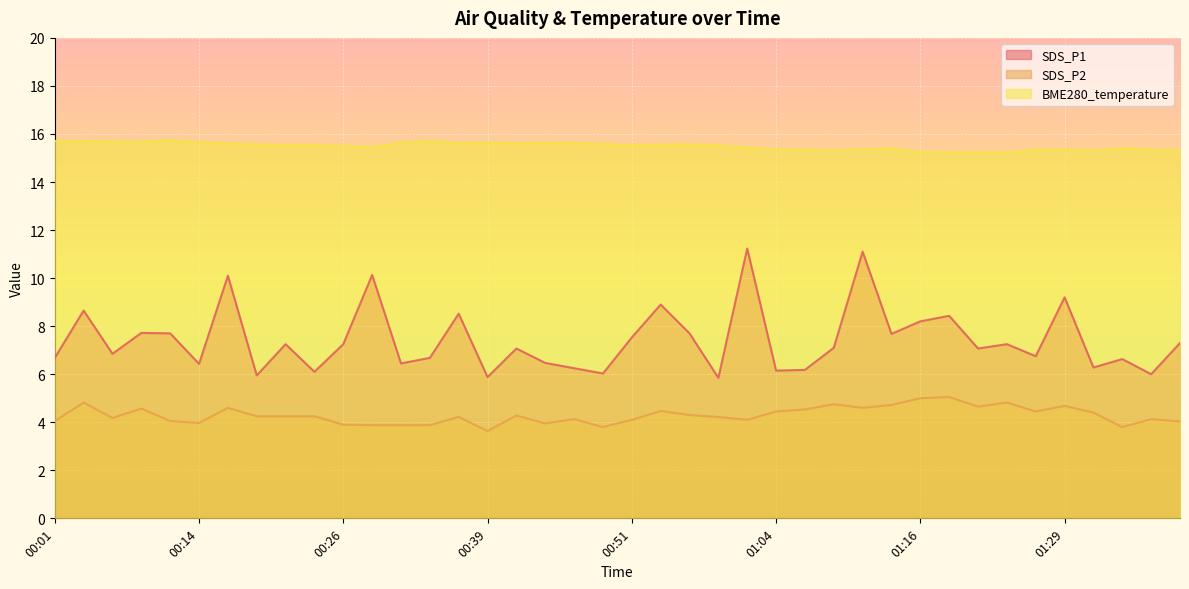

Which series has the widest spread of values?

SDS_P1